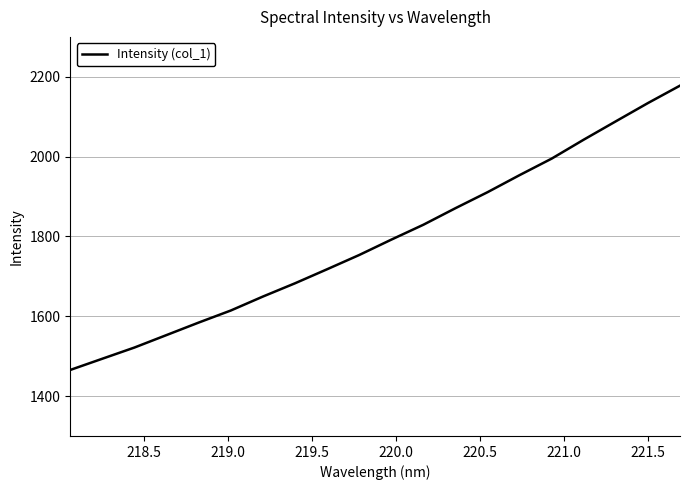

What is the maximum value shown in the chart?

2177.8